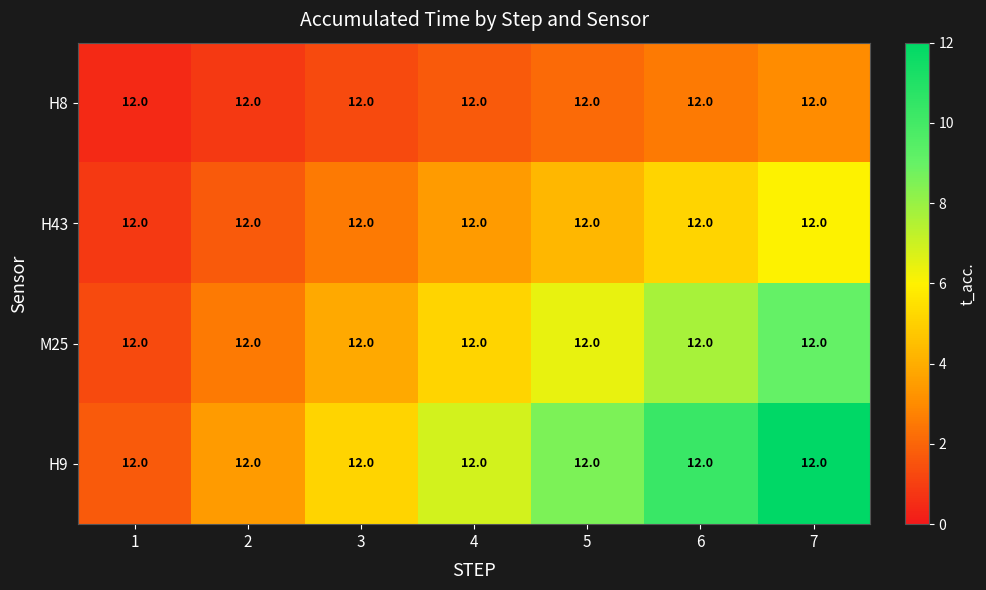

At which category is the sum across all series the highest?

7